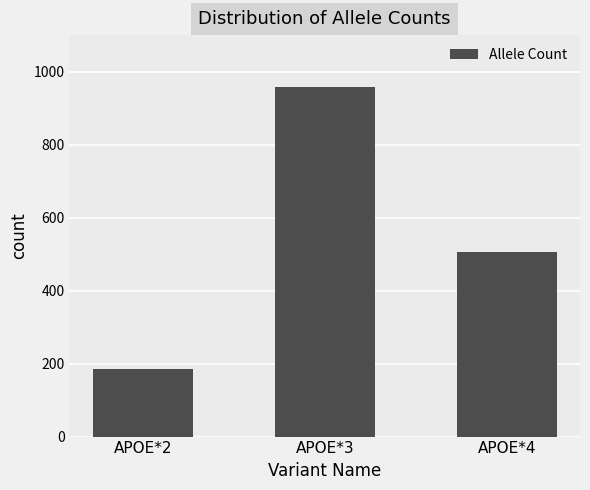

At which category does the chart reach its minimum across all series?

APOE*2